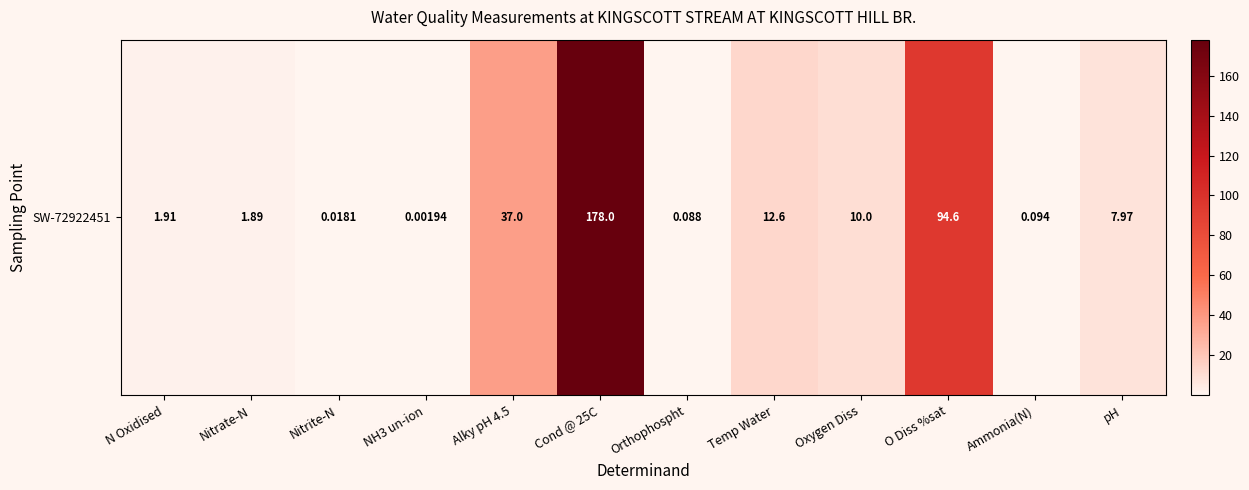

Is it true that the value at Nitrate-N is 1.3?

False